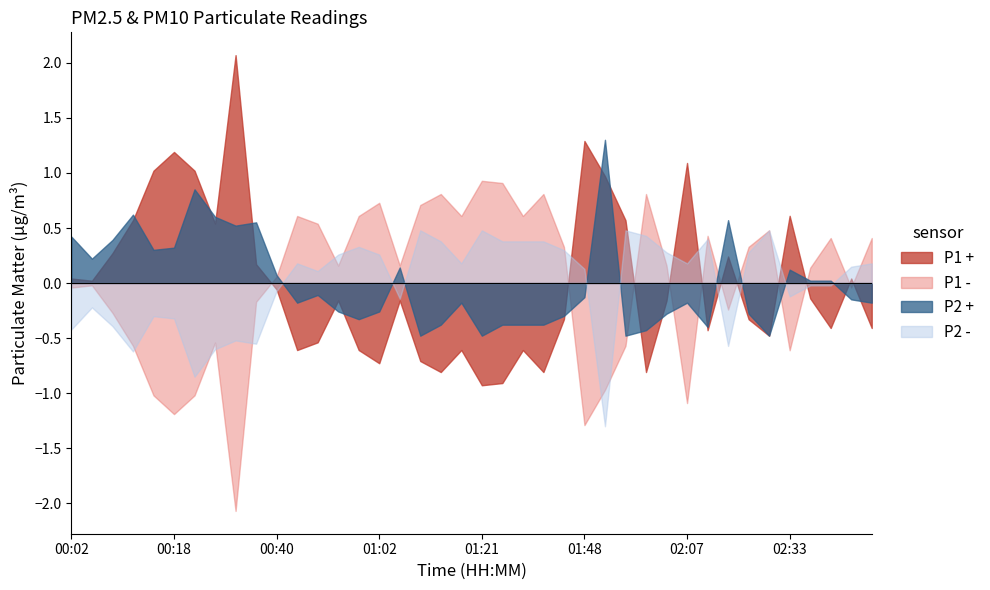

Does the chart display data point markers on the line(s)?

No